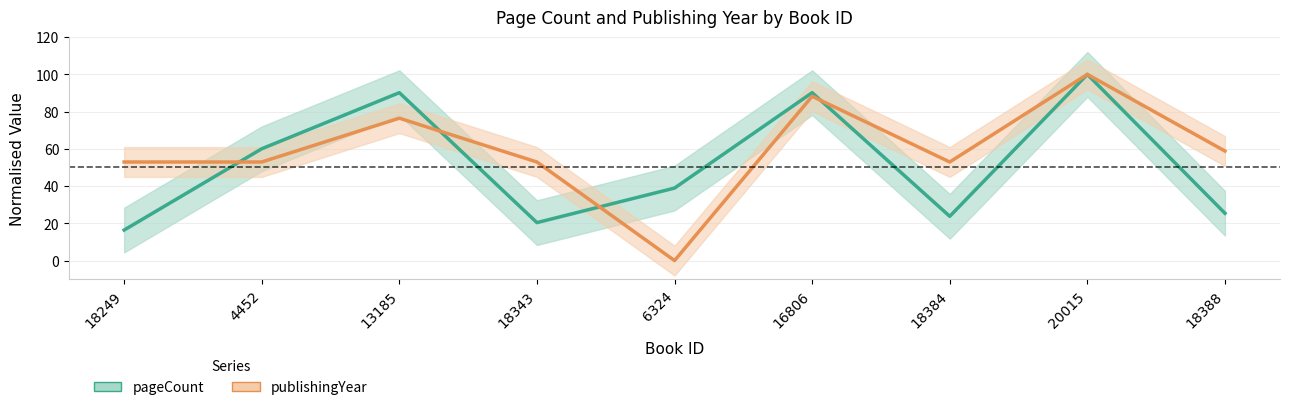

Does the chart have visible grid lines?

Yes